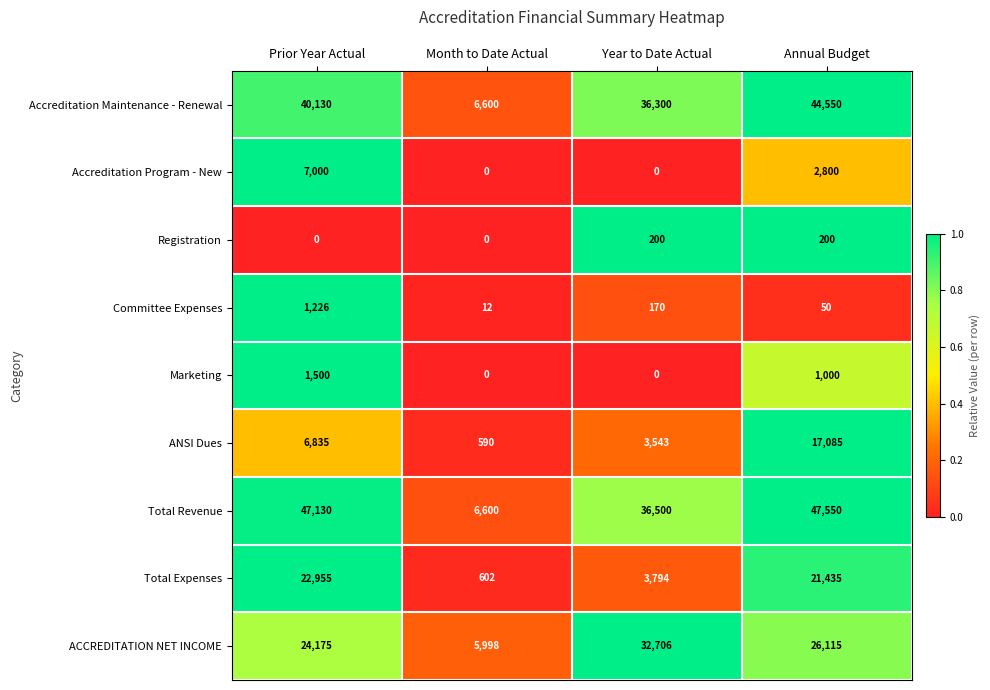

What is the spread (max minus min) of values at Annual Budget?

47500